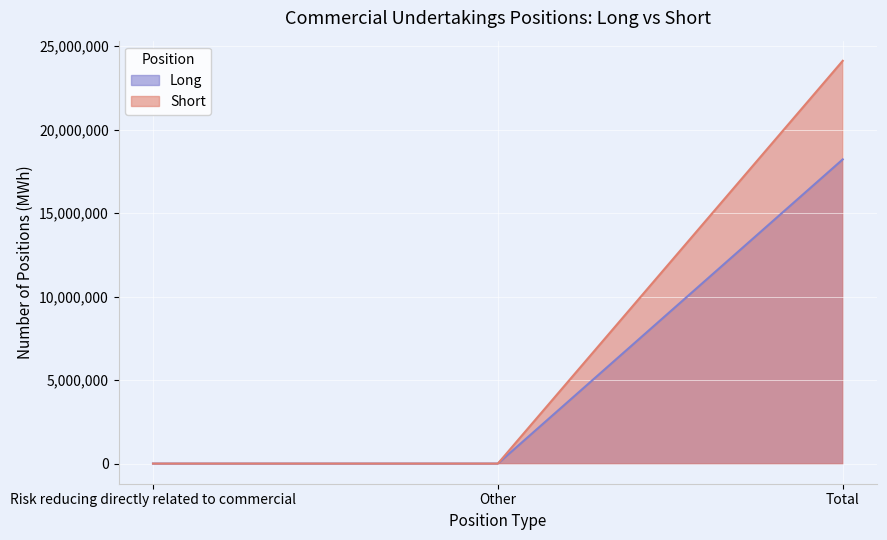

The Short series shows 7449845 at Risk reducing directly related to commercial. True or false?

False